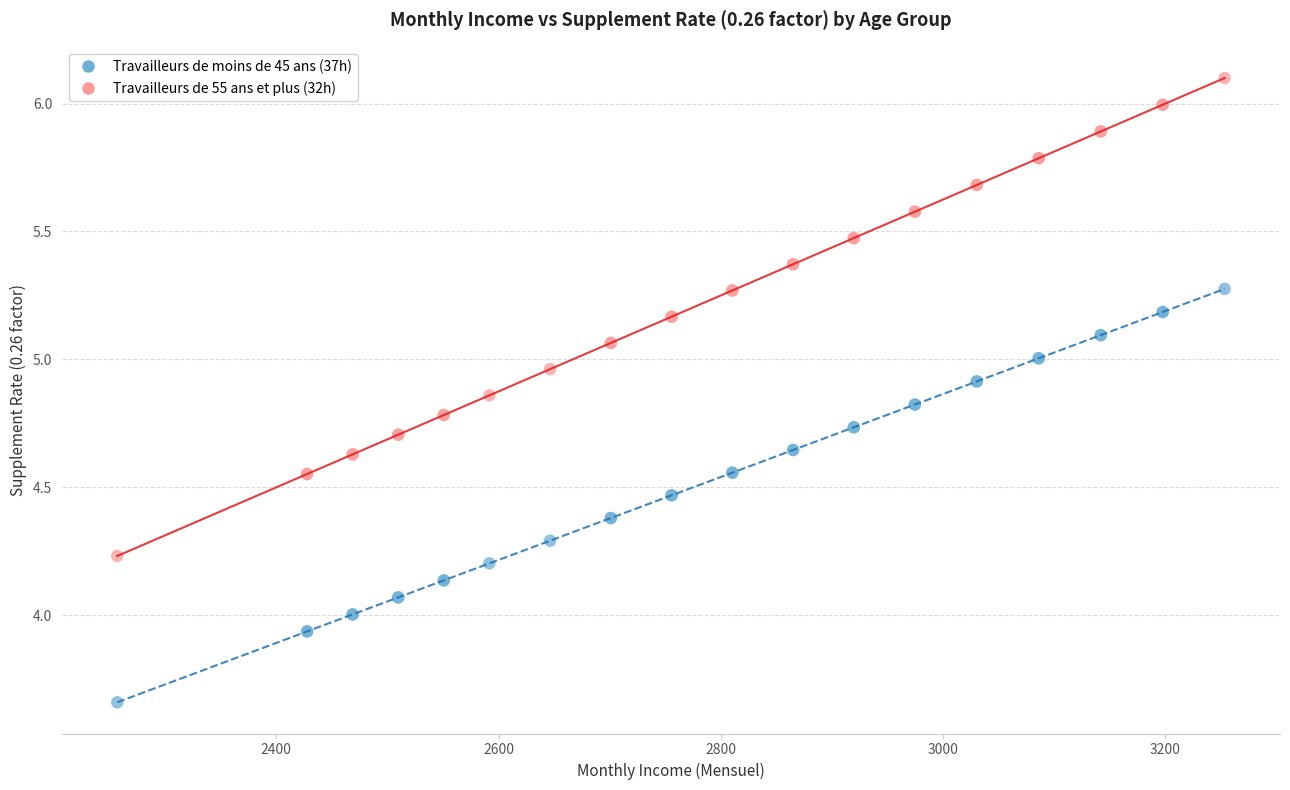

Which series contains the lowest Y value?

Travailleurs de moins de 45 ans (37h)